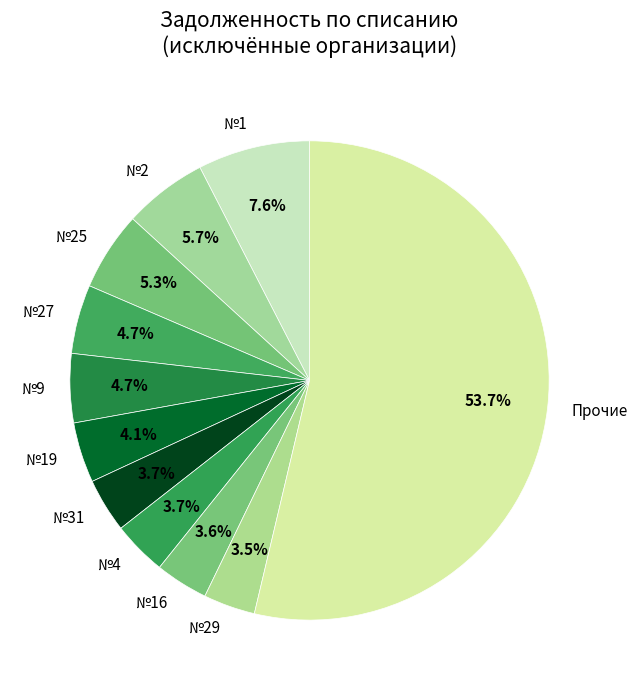

Combined, do №29 and Прочие account for over 50%?

Yes